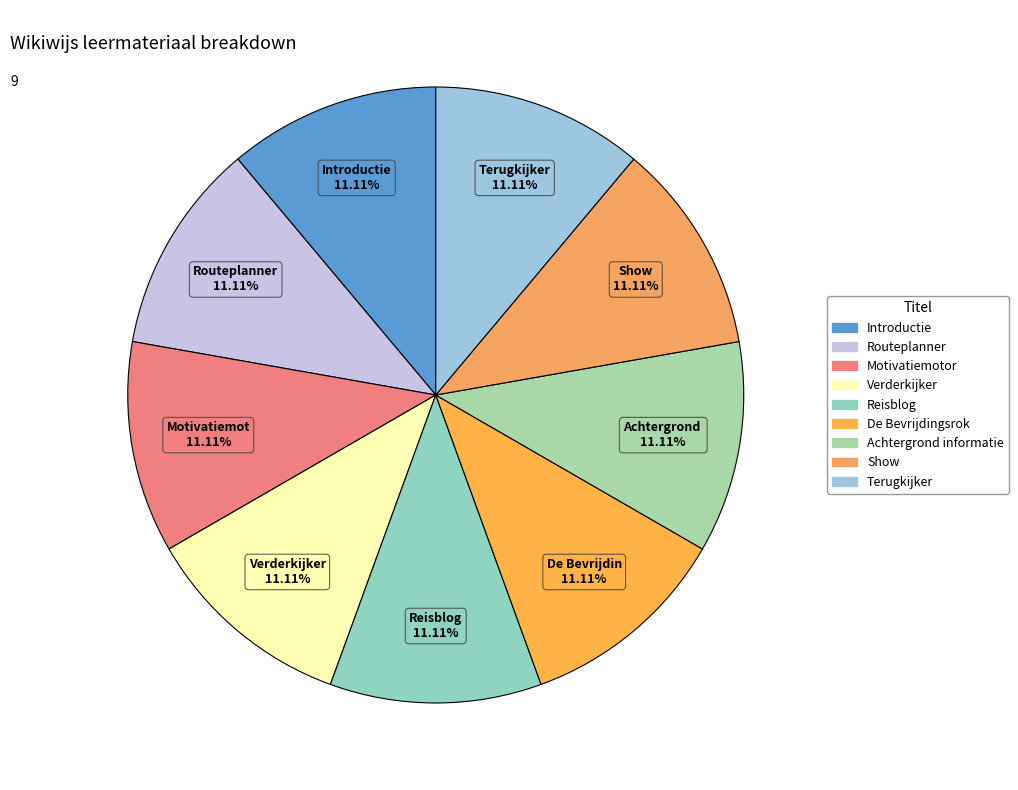

What is the smallest slice in the pie chart?

Introductie